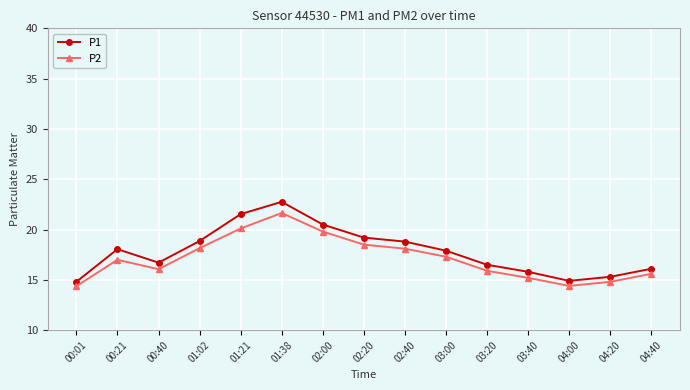

How many distinct data groups are displayed?

2